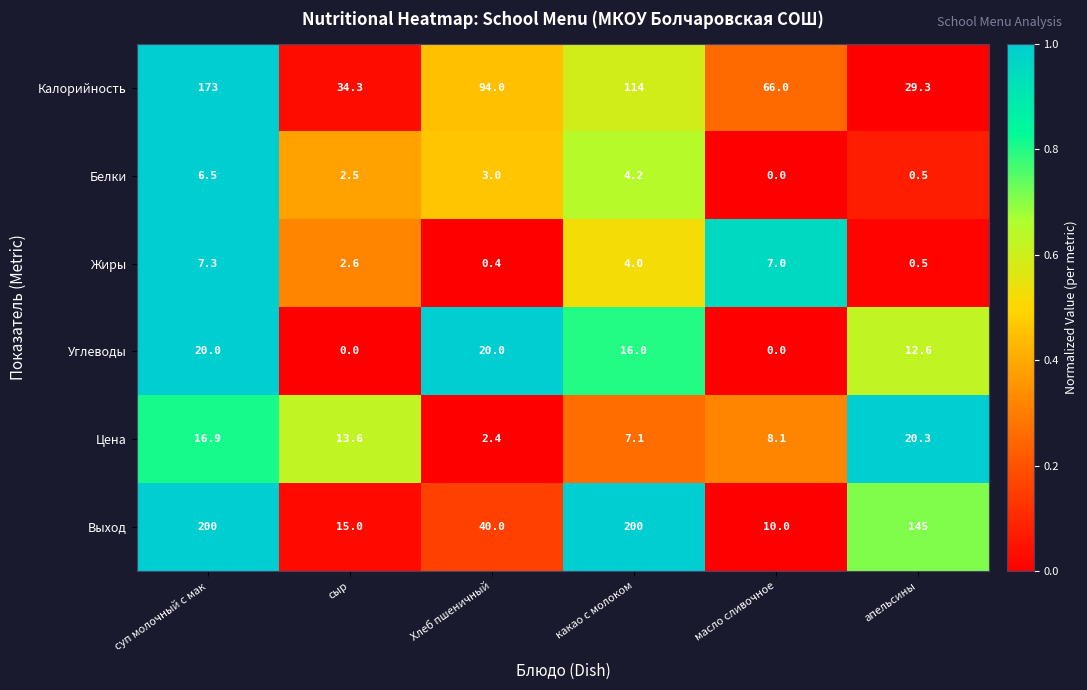

Rank the series at сыр from highest to lowest value.

Калорийность, Выход, Цена, Жиры, Белки, Углеводы